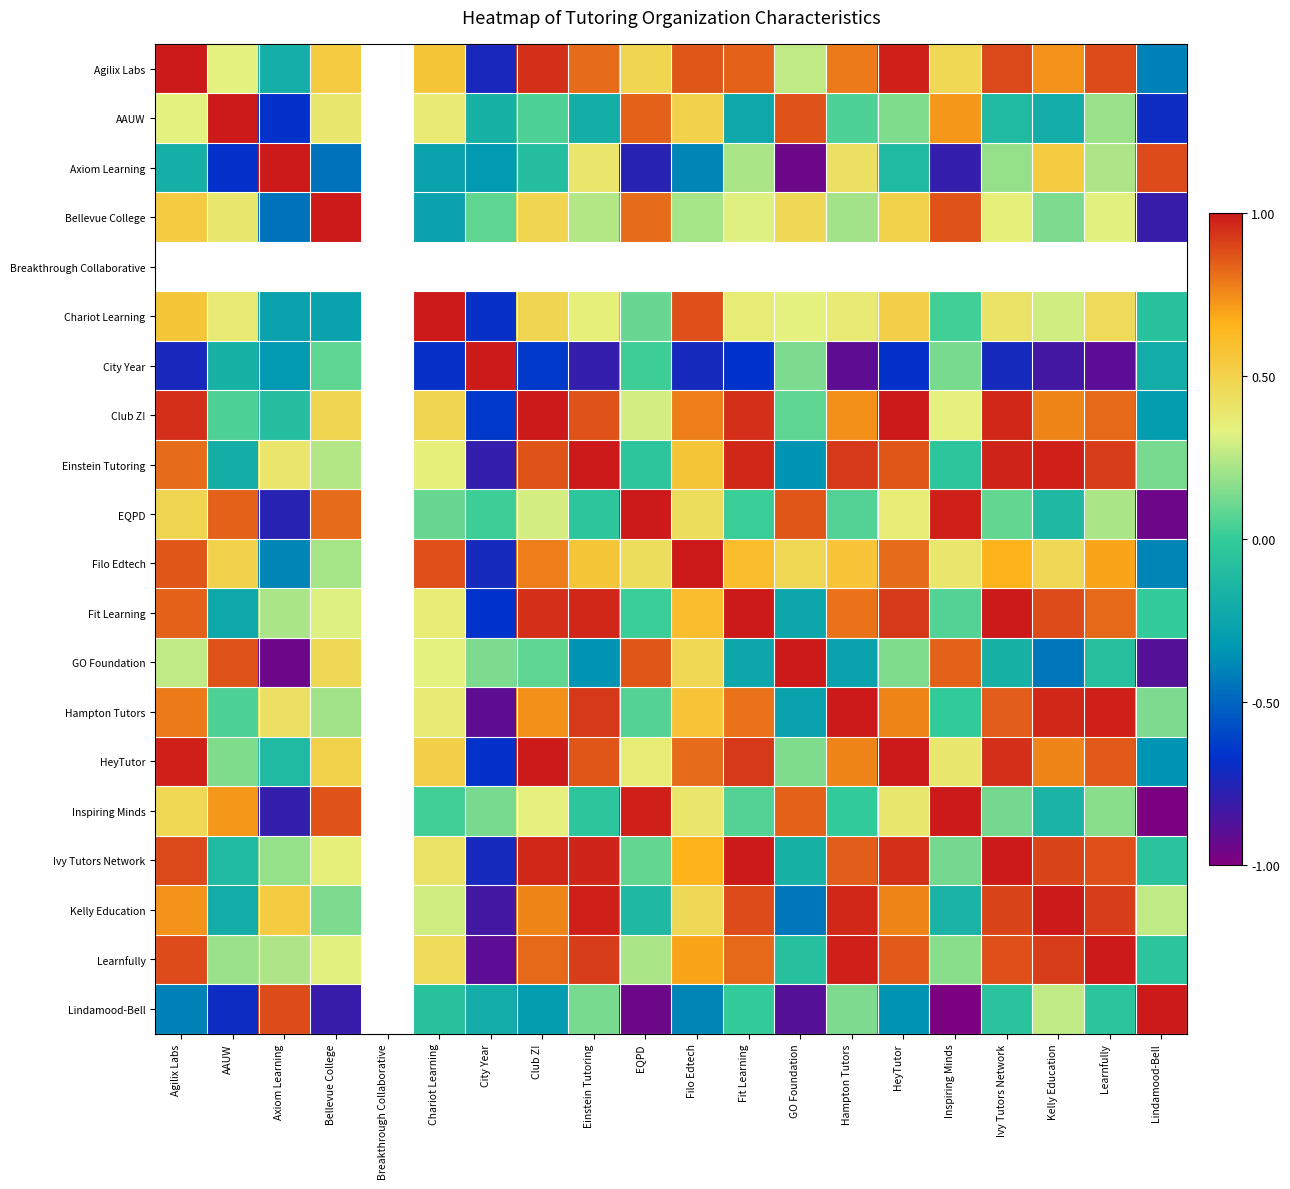

What is the difference between the maximum and minimum values in the Filo Edtech series?

1.7